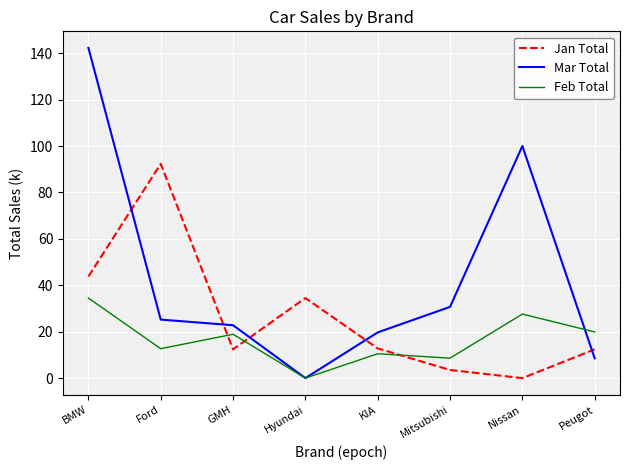

At which category is the sum across all series the highest?

BMW